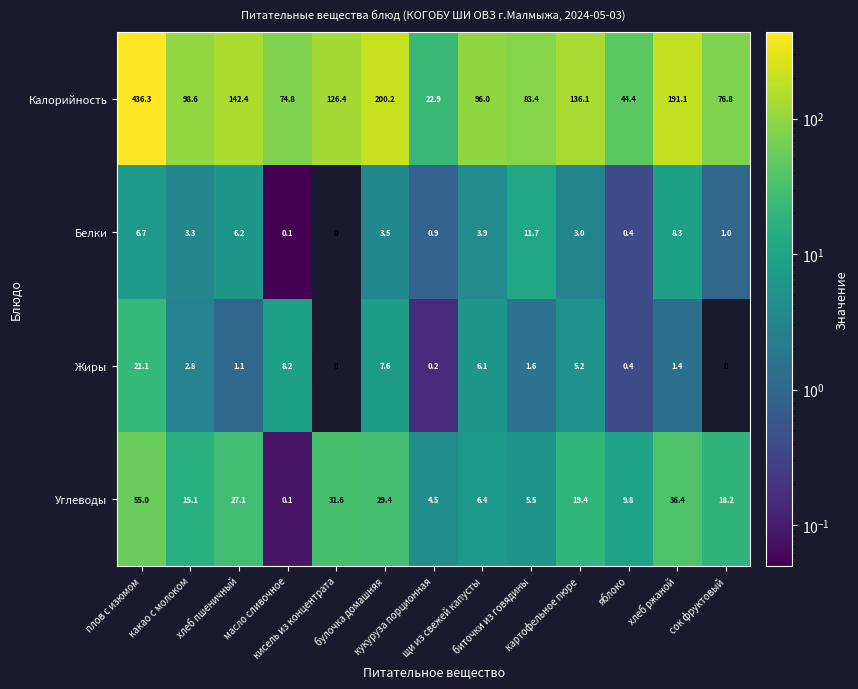

Rank the series by their maximum value, from lowest to highest.

Белки, Жиры, Углеводы, Калорийность